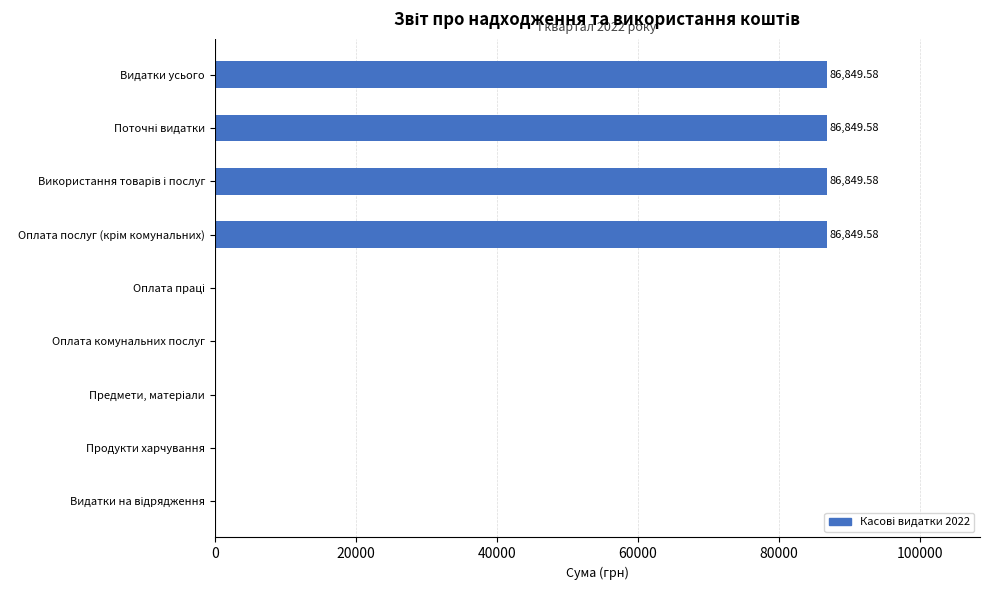

What is the sum of all values?

347398.3